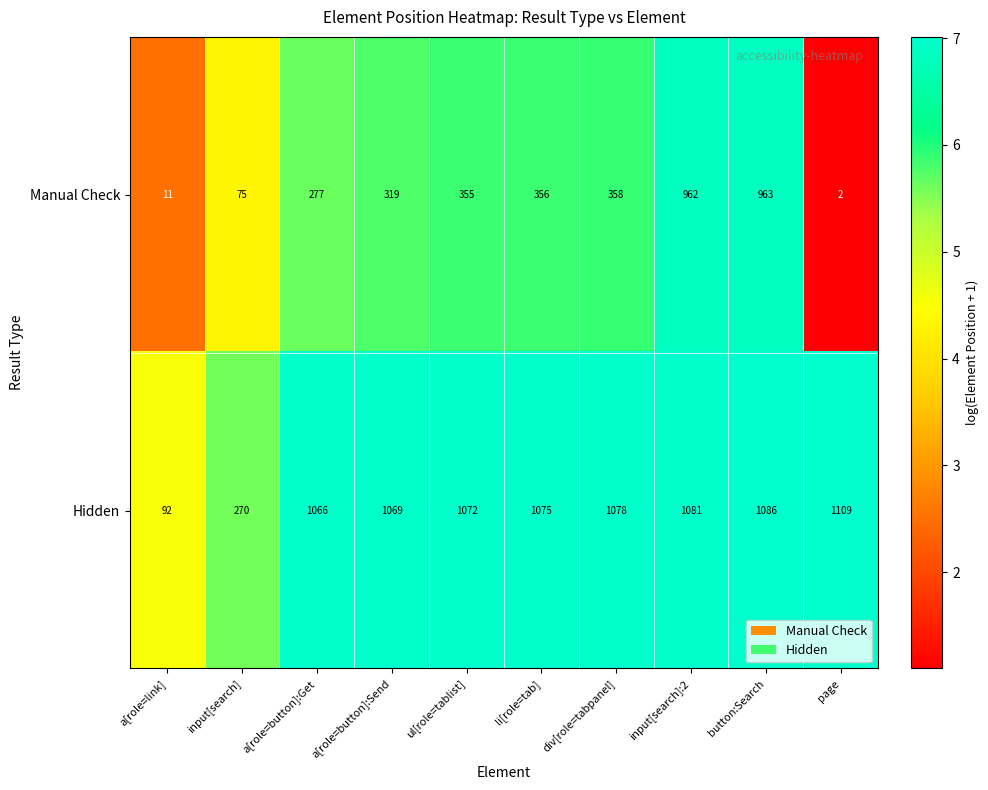

How many distinct data groups are displayed?

2